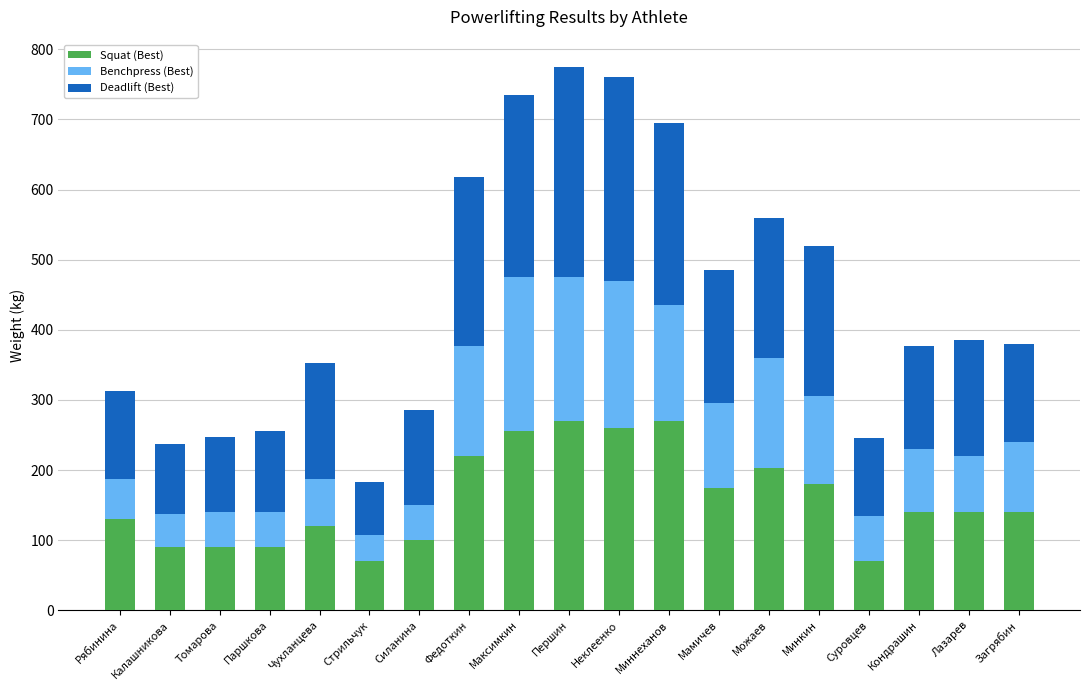

What is the total value across all series at Максимкин?

735.0